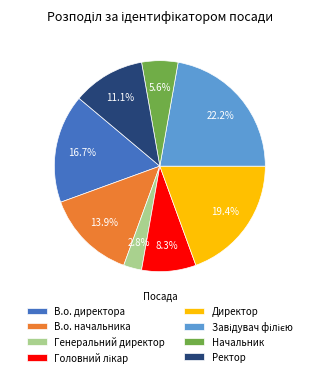

What is the ratio of the value at Ректор to the value at В.о. начальника?

0.8